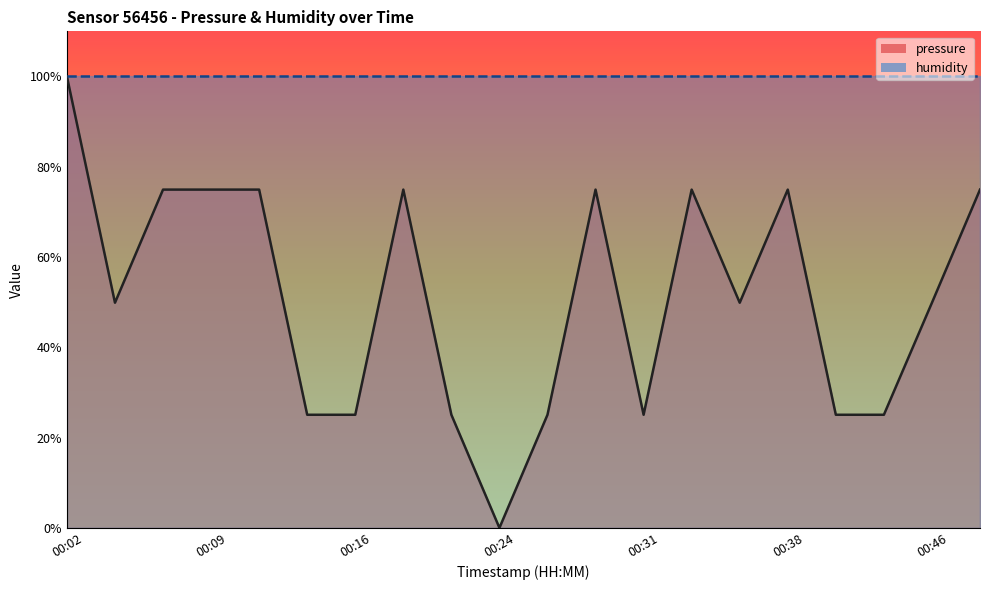

Reading left to right, list all the values displayed in this chart.

100.0	49.9	74.9	74.9	74.9	25.1	25.1	74.9	25.1	0.0	25.1	74.9	25.1	74.9	49.9	74.9	25.1	25.1	49.9	74.9